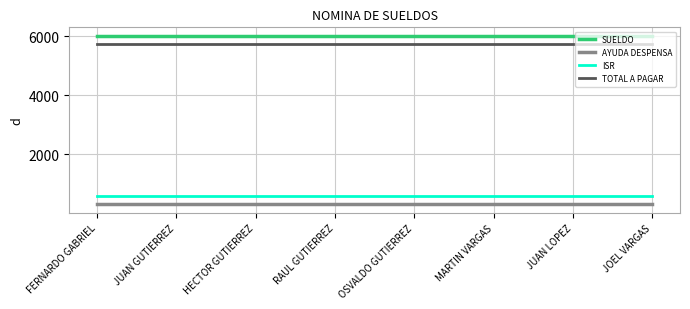

Reading left to right, what are all the values shown in this chart?

SUELDO: FERNARDO GABRIEL=6024.4	JUAN GUTIERREZ=6024.4	HECTOR GUTIERREZ=6024.4	RAUL GUTIERREZ=6024.4	OSVALDO GUTIERREZ=6024.4	MARTIN VARGAS=6024.4	JUAN LOPEZ=6024.4	JOEL VARGAS=6024.4
AYUDA DESPENSA: FERNARDO GABRIEL=301.2	JUAN GUTIERREZ=301.2	HECTOR GUTIERREZ=301.2	RAUL GUTIERREZ=301.2	OSVALDO GUTIERREZ=301.2	MARTIN VARGAS=301.2	JUAN LOPEZ=301.2	JOEL VARGAS=301.2
ISR: FERNARDO GABRIEL=595.6	JUAN GUTIERREZ=595.6	HECTOR GUTIERREZ=595.6	RAUL GUTIERREZ=595.6	OSVALDO GUTIERREZ=595.6	MARTIN VARGAS=595.6	JUAN LOPEZ=595.6	JOEL VARGAS=595.6
TOTAL A PAGAR: FERNARDO GABRIEL=5730.0	JUAN GUTIERREZ=5730.0	HECTOR GUTIERREZ=5730.0	RAUL GUTIERREZ=5730.0	OSVALDO GUTIERREZ=5730.0	MARTIN VARGAS=5730.0	JUAN LOPEZ=5730.0	JOEL VARGAS=5730.0